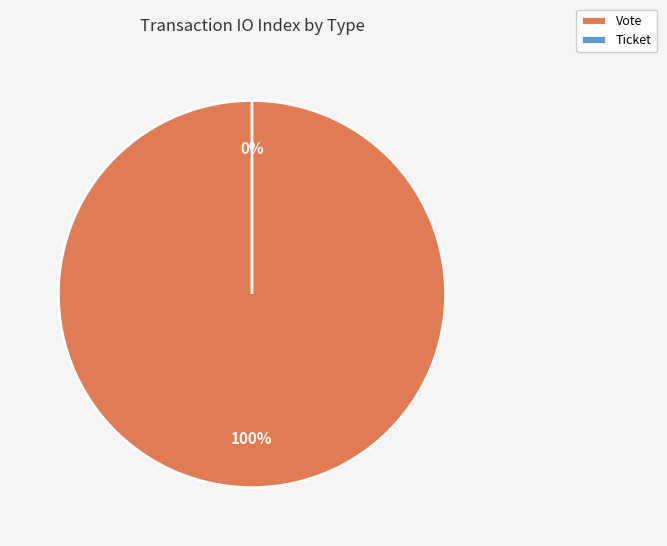

Combined, do Ticket and Vote account for over 50%?

Yes